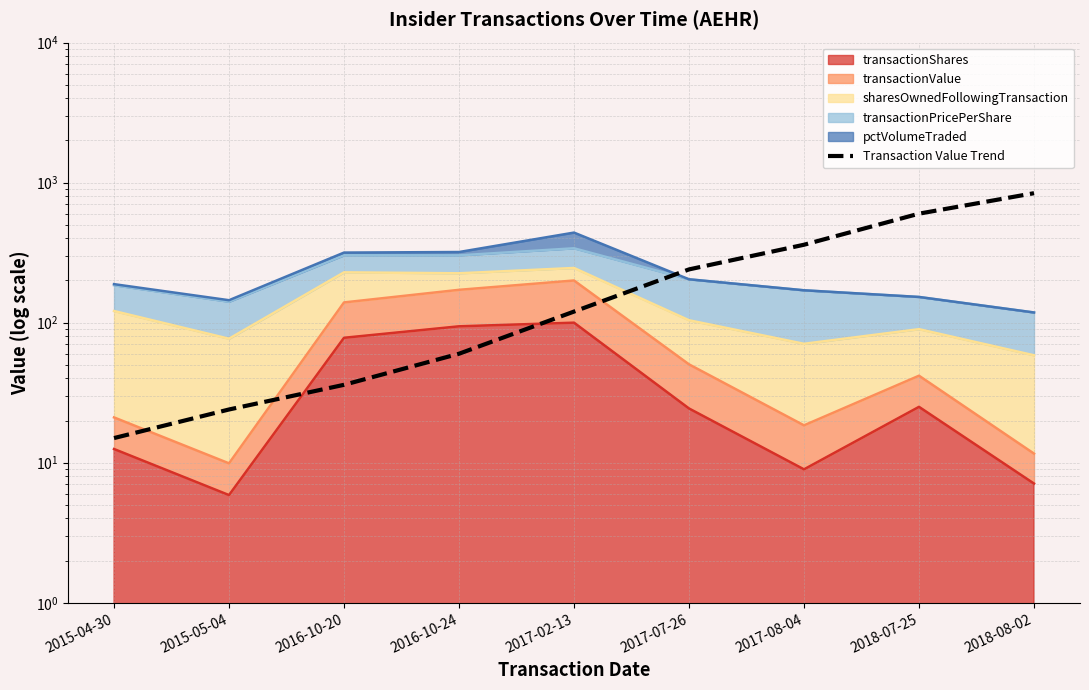

What is the value of the 9th point from the left?

840